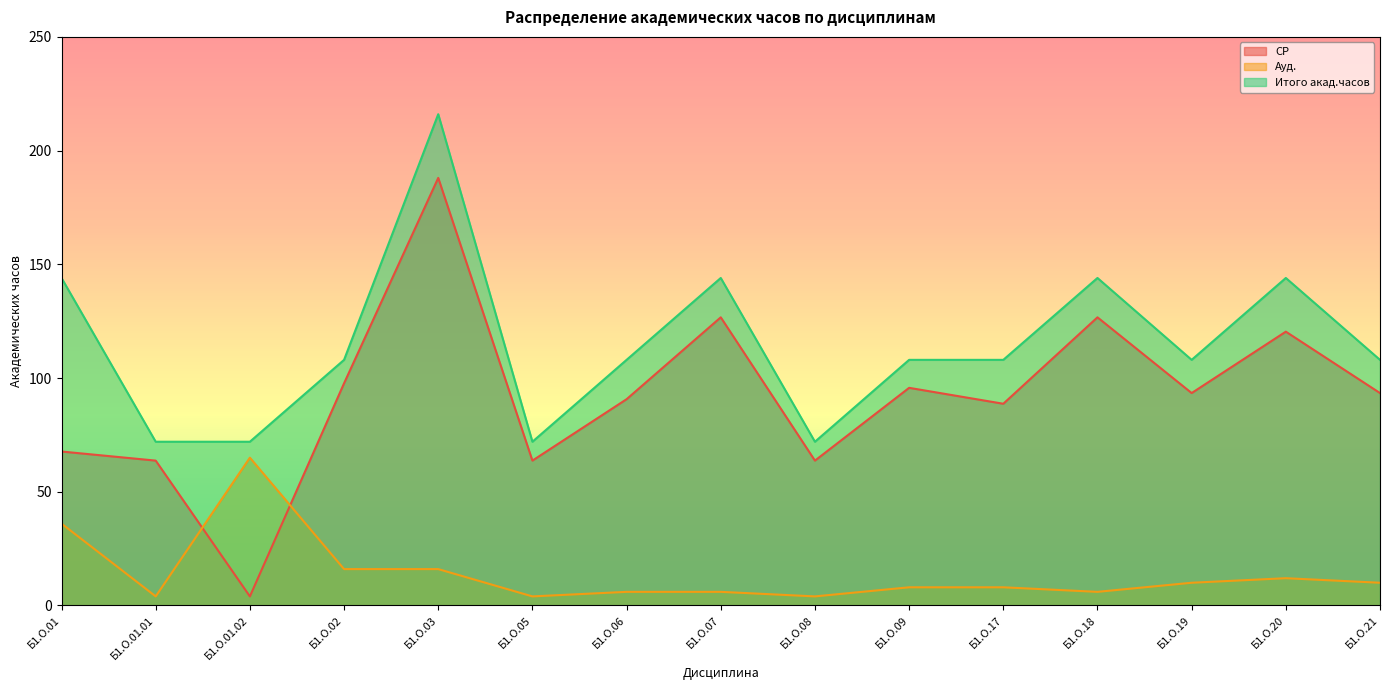

What are all the series names shown in the legend?

СР, Ауд., Итого акад.часов